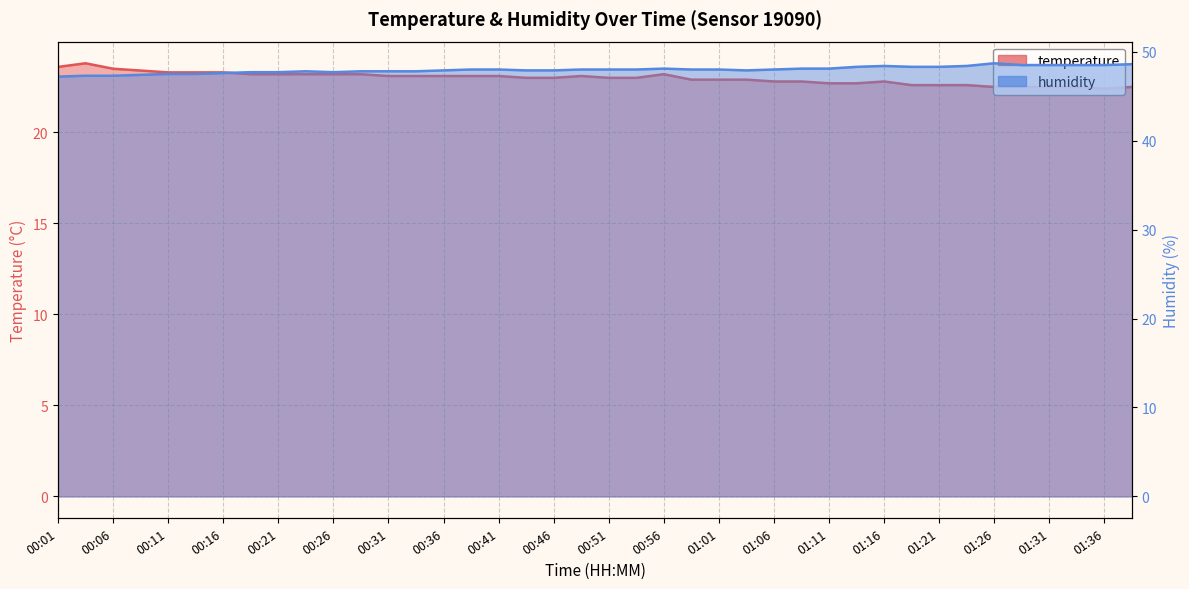

What position from the left is 00:26?

11